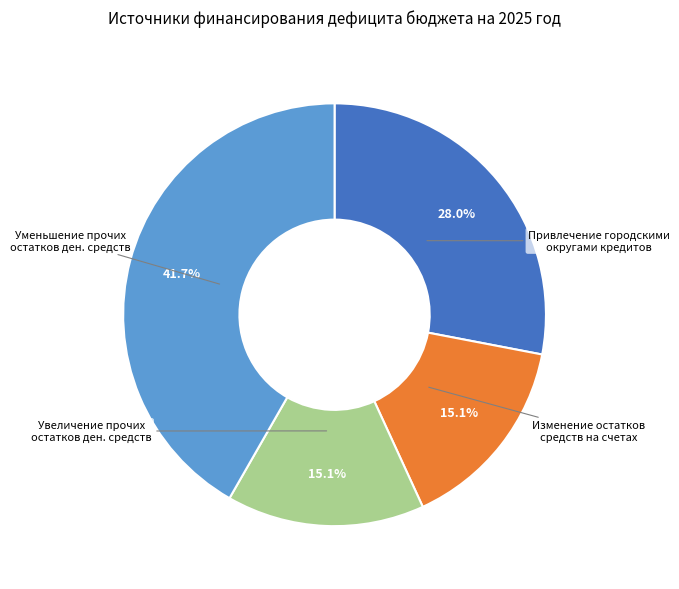

Is there any slice that represents more than half of the pie?

No